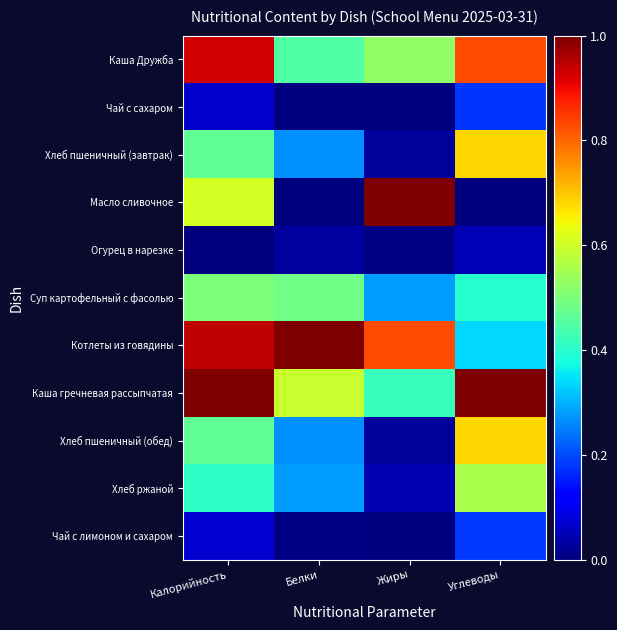

Count the number of data series in this chart.

11